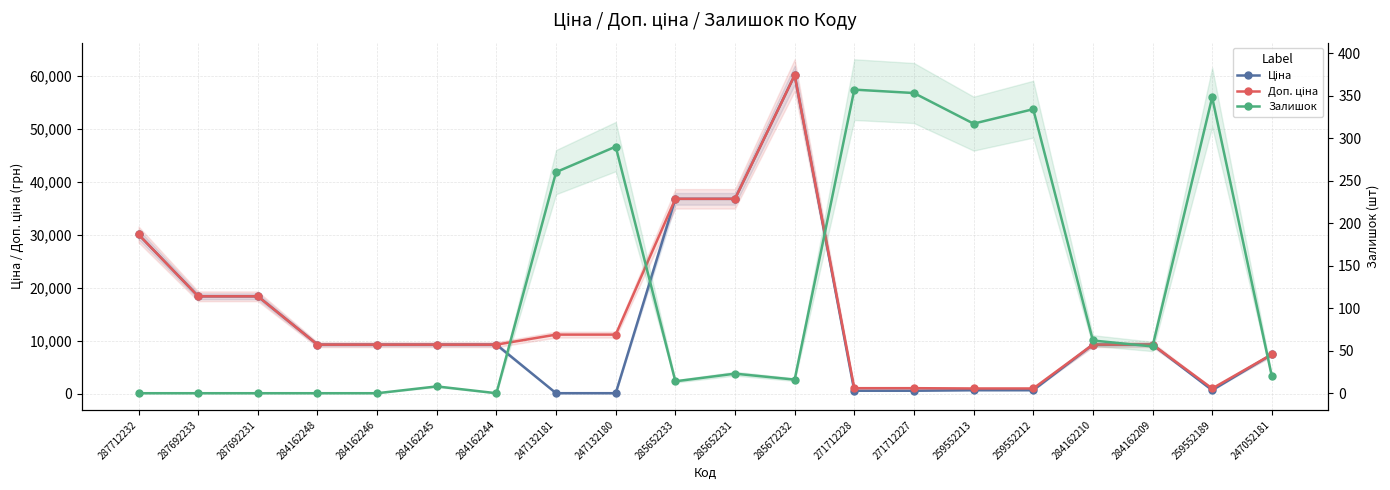

What is the sum of the Ціна values at 271712227 and 287692231?

18999.0